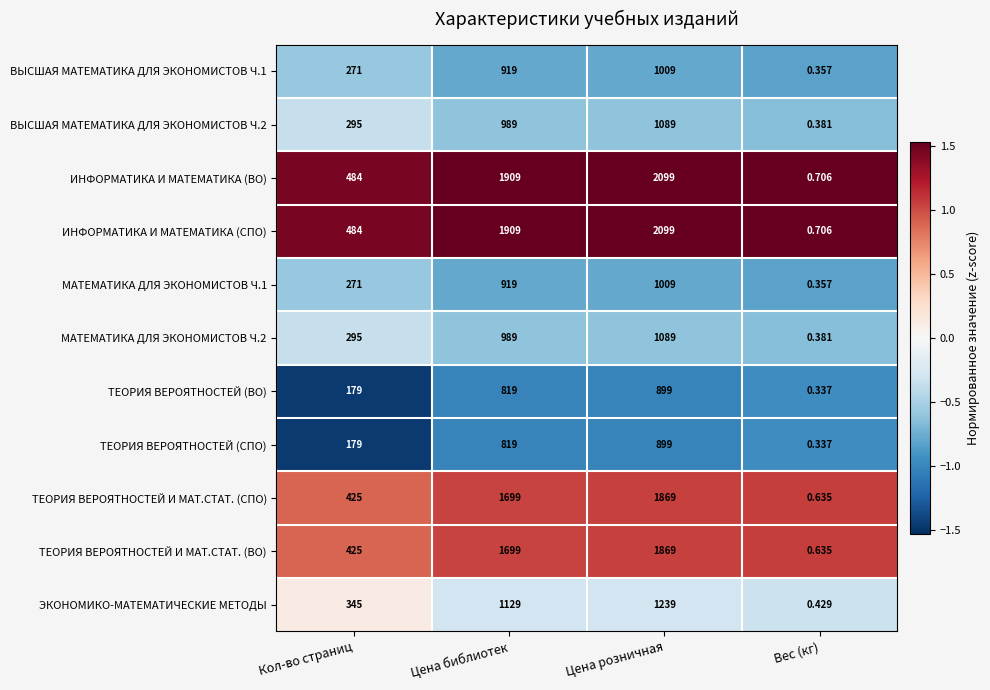

At which category does the chart reach its minimum across all series?

Вес (кг)